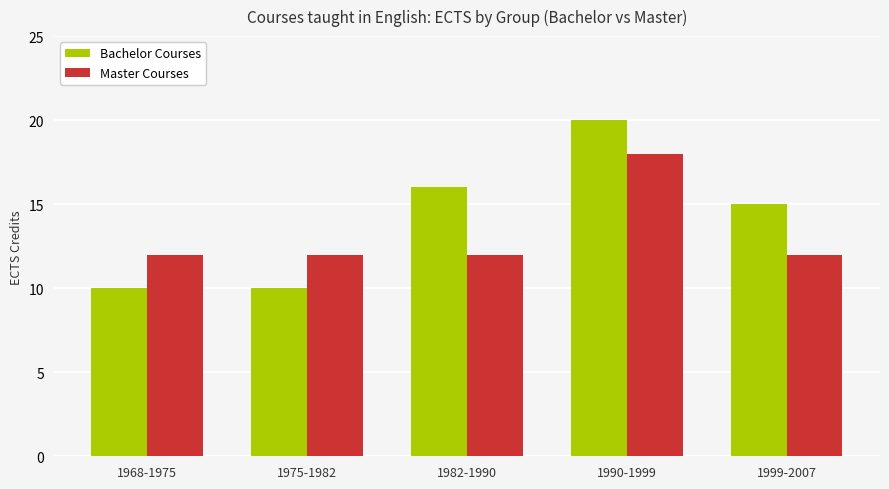

Is the value of Master Courses at 1990-1999 greater than the value of Bachelor Courses at 1999-2007?

Yes